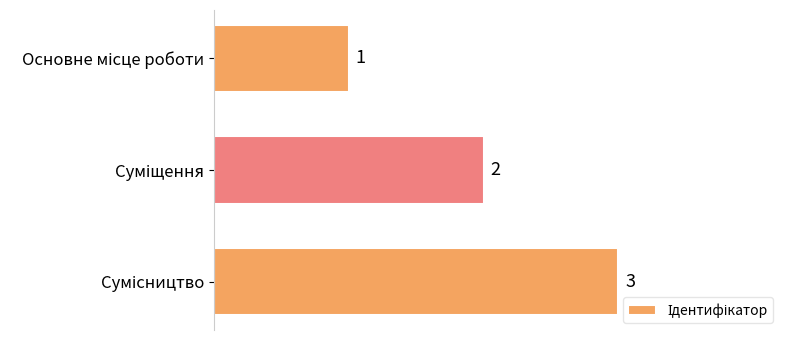

Does the chart contain any negative values?

No